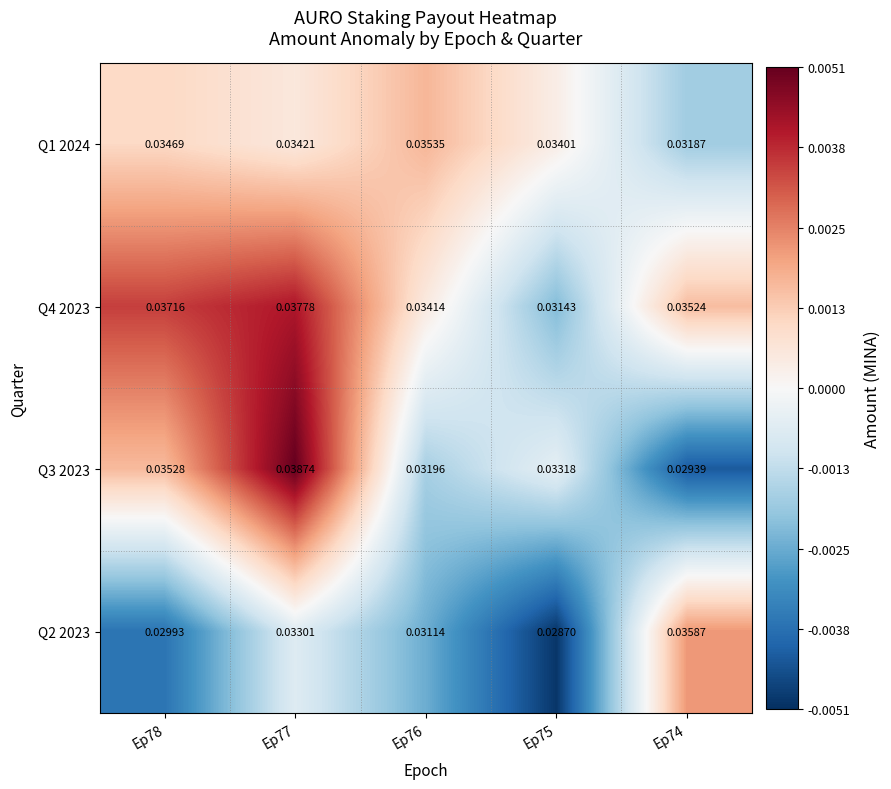

Is the value of Q2 2023 at Ep77 greater than the value of Q1 2024 at Ep76?

No